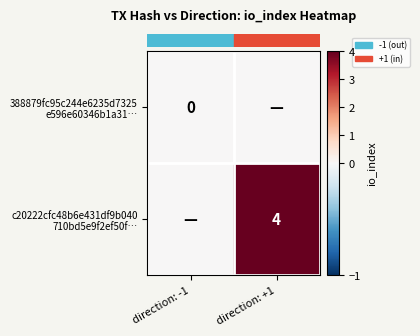

At direction: +1, list the series in order from smallest to largest.

row_0, row_1